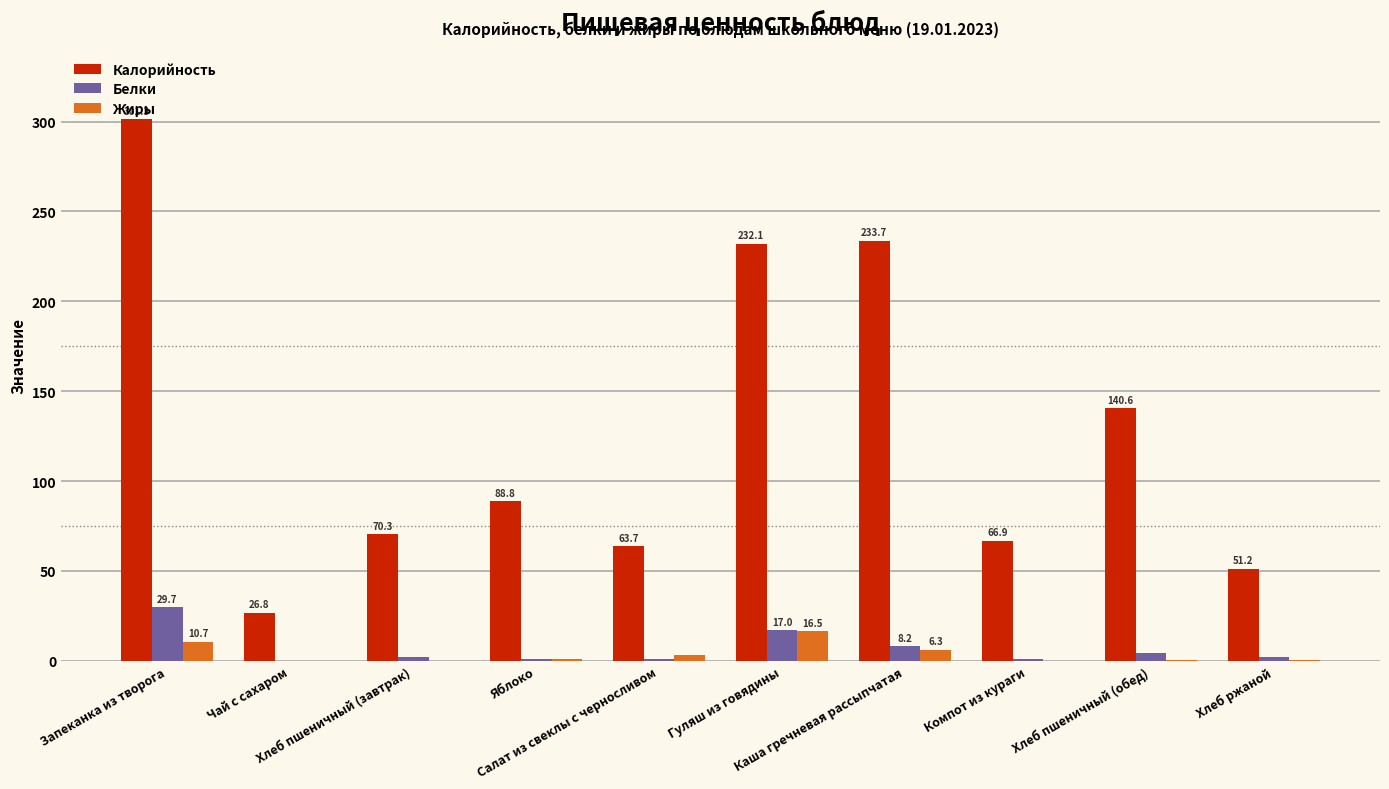

Which series has the largest total across all categories?

Калорийность